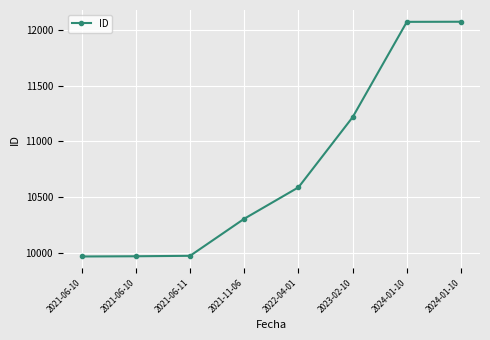

At which label does the data first exceed 10589?

2023-02-10